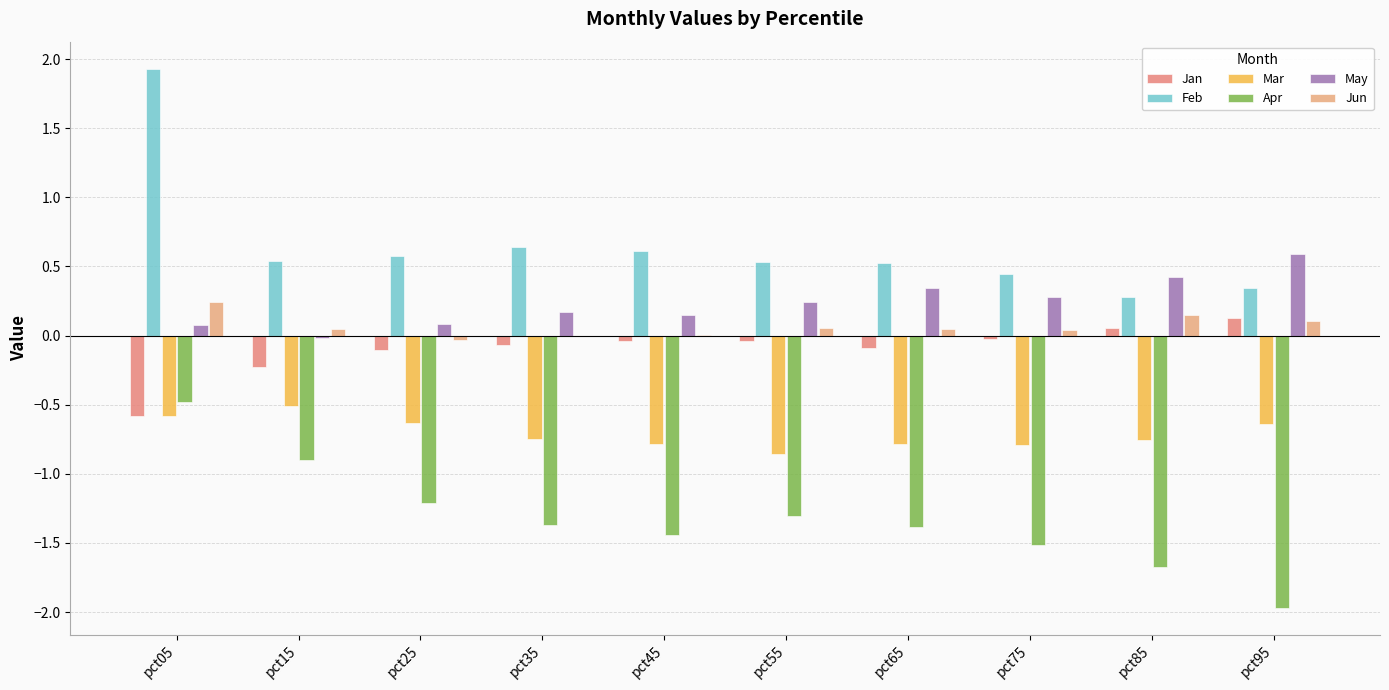

How many groups of bars are there?

10